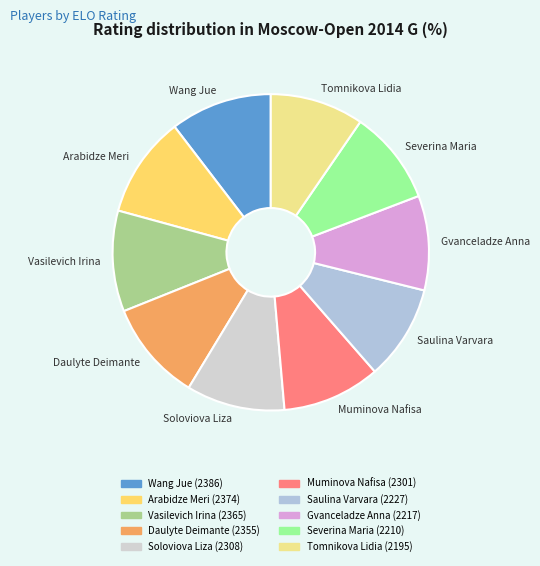

Is it true that Severina Maria is 20% of the pie?

False